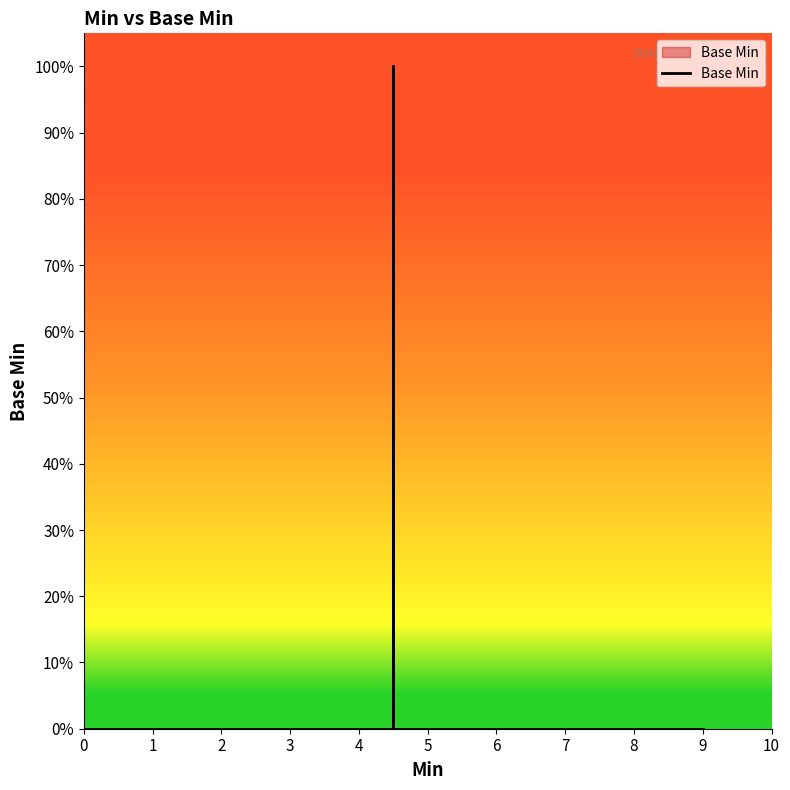

How many lines are shown in the chart?

1